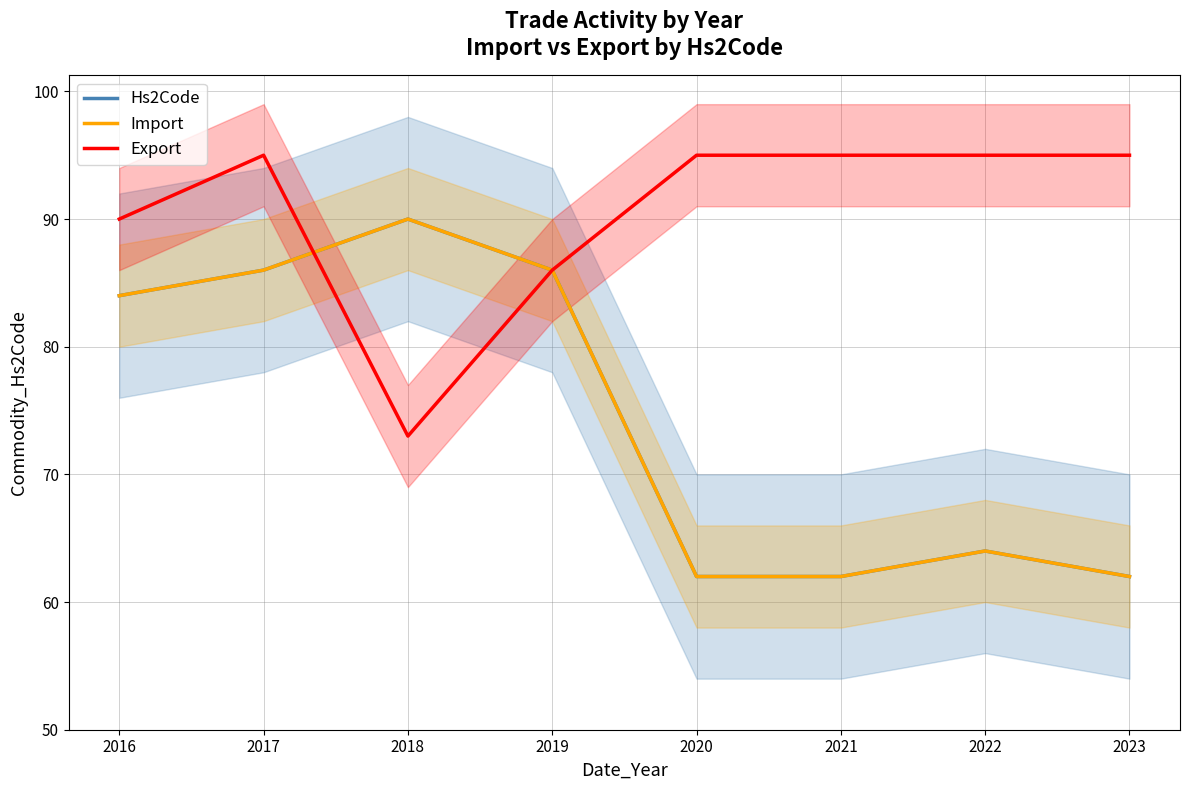

At which category is the sum across all series the highest?

2017